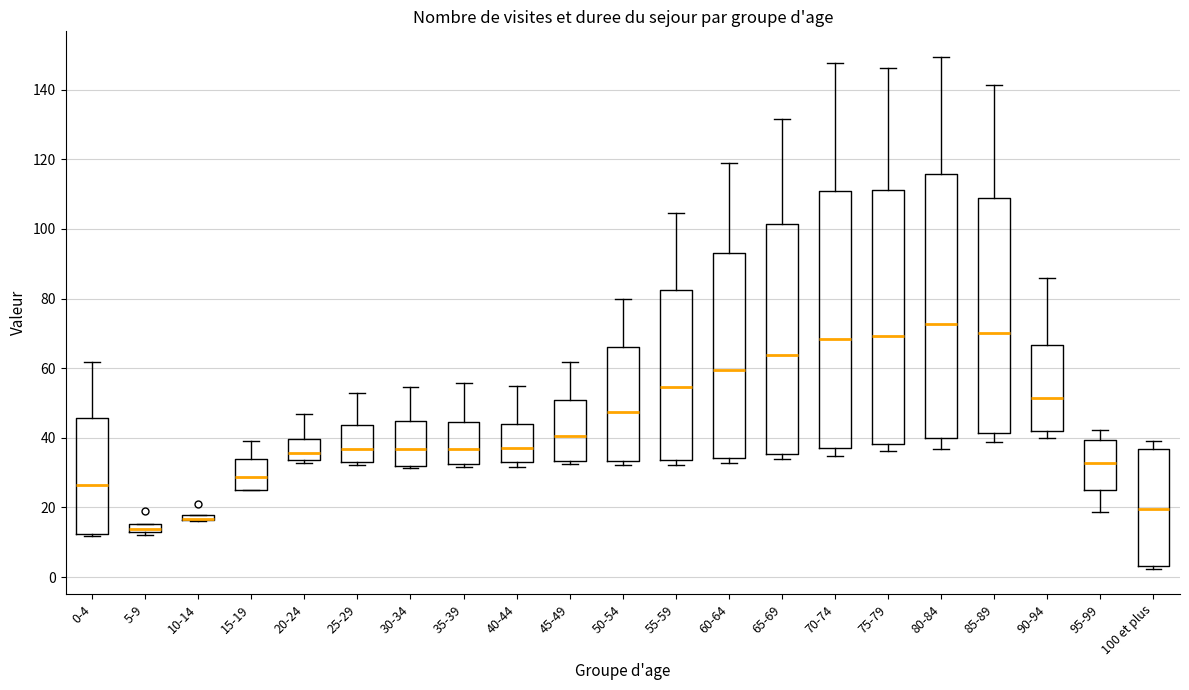

Where is the upper edge of the box for 100 et plus on the y-axis? The values are not printed on the chart, so give them approximately, as read against the axis.

36